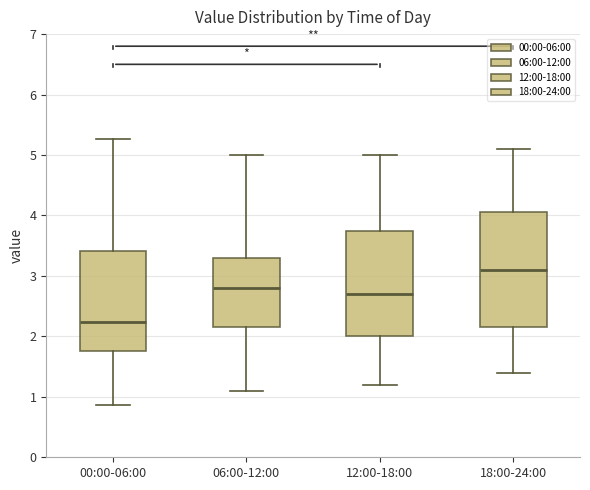

Reading left to right, read every box against the y-axis: the position of its median line, the range the box covers, and the ends of its whiskers. The values are not printed on the chart, so give them approximately, as read against the axis.

00:00-06:00: median 2.2, box 1.8 to 3.4, whiskers 0.9 to 5.3
06:00-12:00: median 2.8, box 2.2 to 3.3, whiskers 1.1 to 5.0
12:00-18:00: median 2.7, box 2.0 to 3.8, whiskers 1.2 to 5.0
18:00-24:00: median 3.1, box 2.2 to 4.1, whiskers 1.4 to 5.1